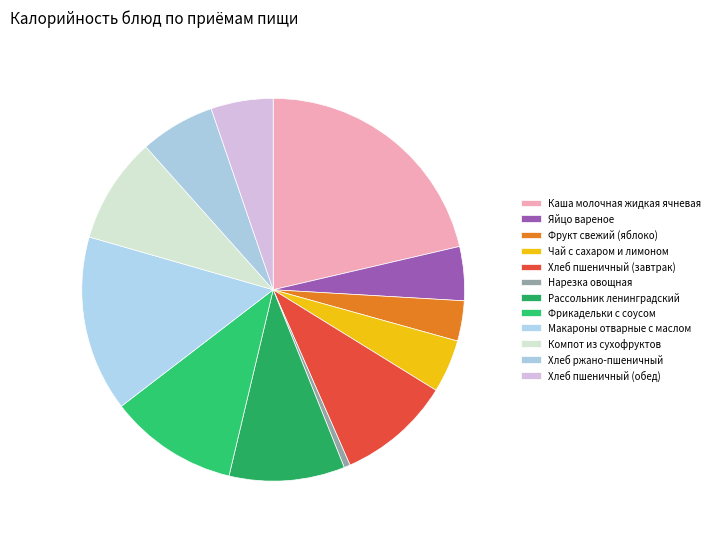

To the nearest percent, what is the difference between the Хлеб ржано-пшеничный and Яйцо вареное slice percentages?

2%